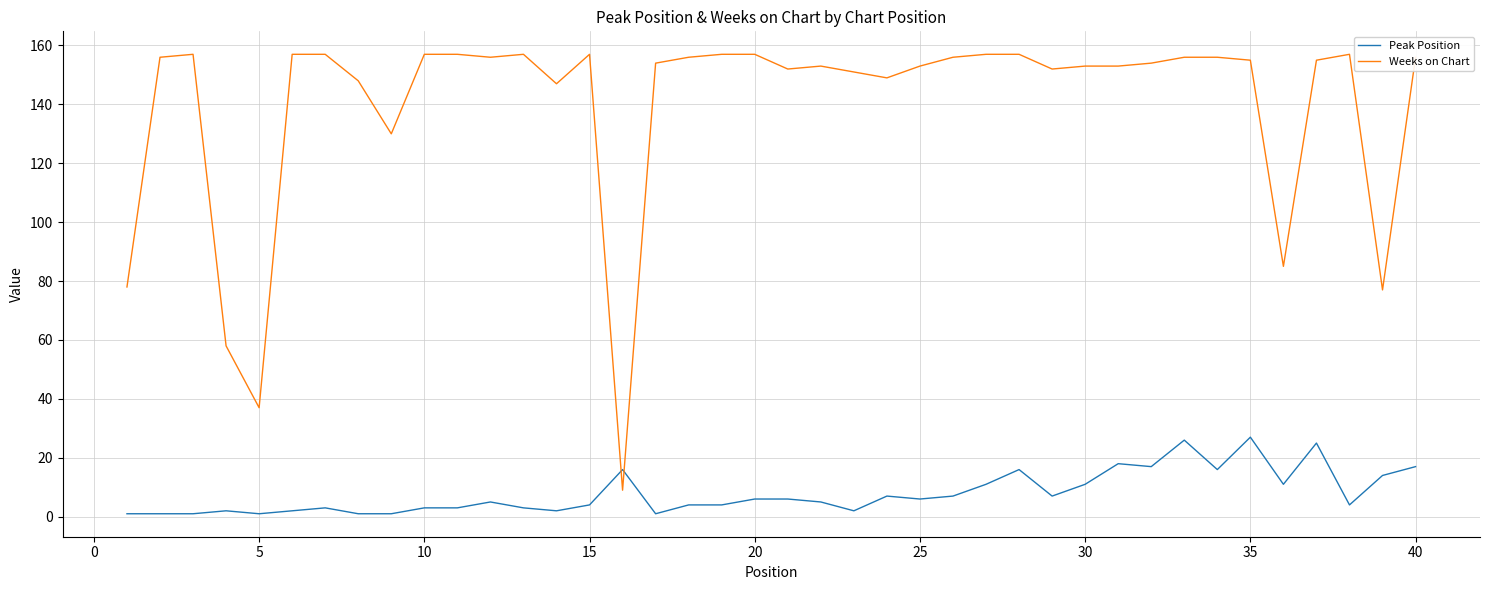

Which series has the widest spread of values?

Weeks on Chart